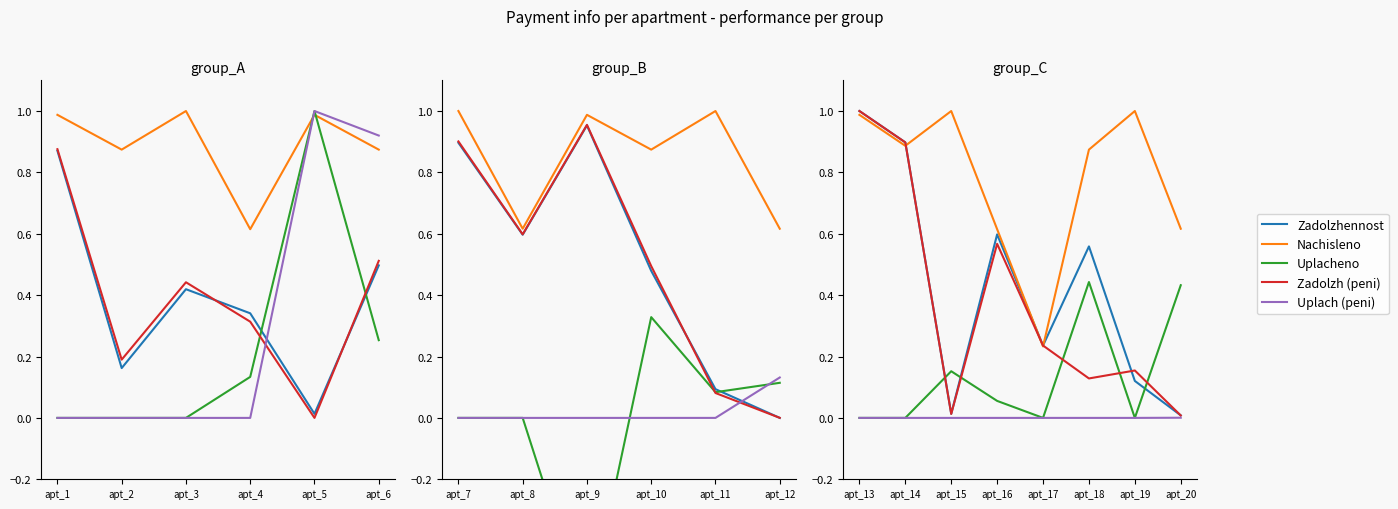

What is the sum of the Zadolzh (peni) values at apt_3 and apt_1?

1.3